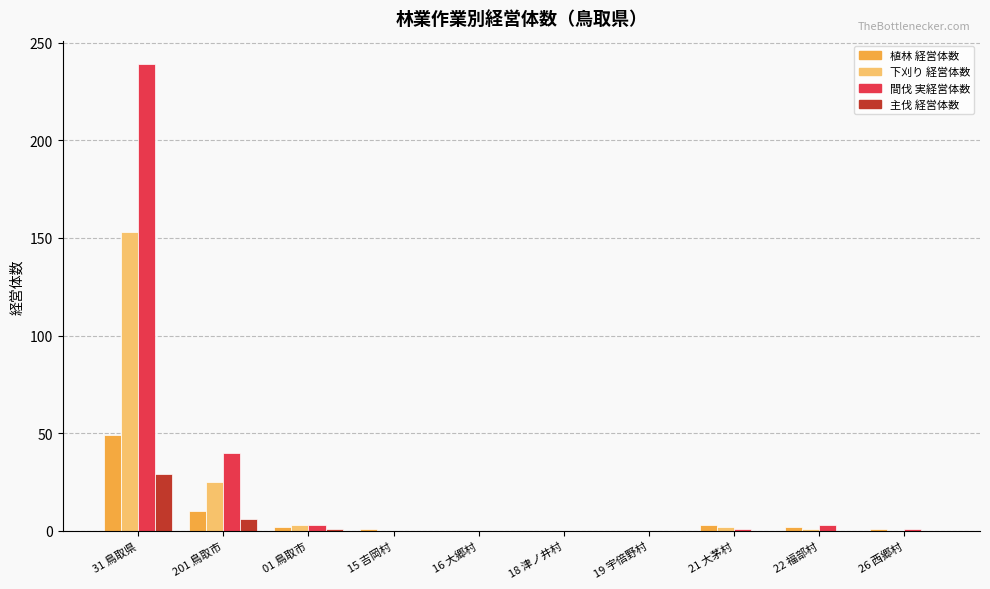

Between 31 鳥取県 and 18 津ノ井村, which series saw the biggest shift?

間伐 実経営体数